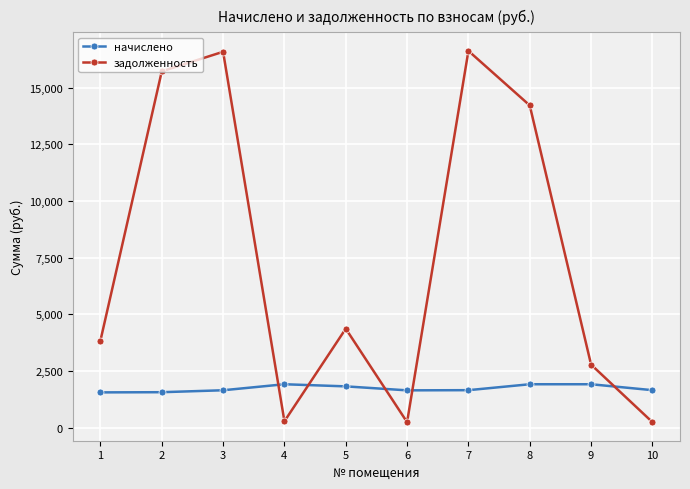

Between which two adjacent categories do начислено and задолженность first intersect?

3 and 4